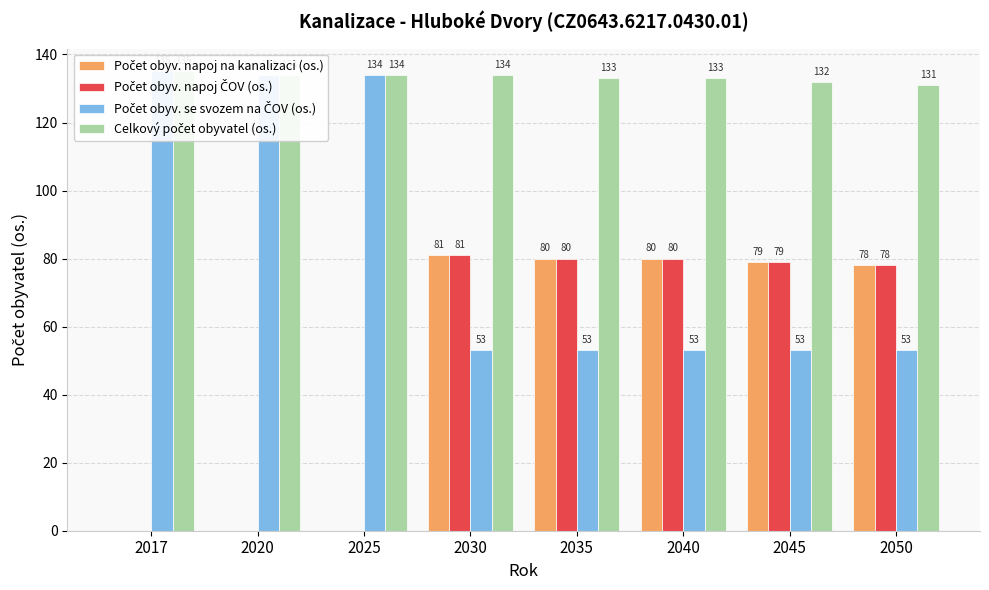

What is the approximate value of Počet obyv. napoj na kanalizaci (os.) at 2030, to the nearest 5?

80